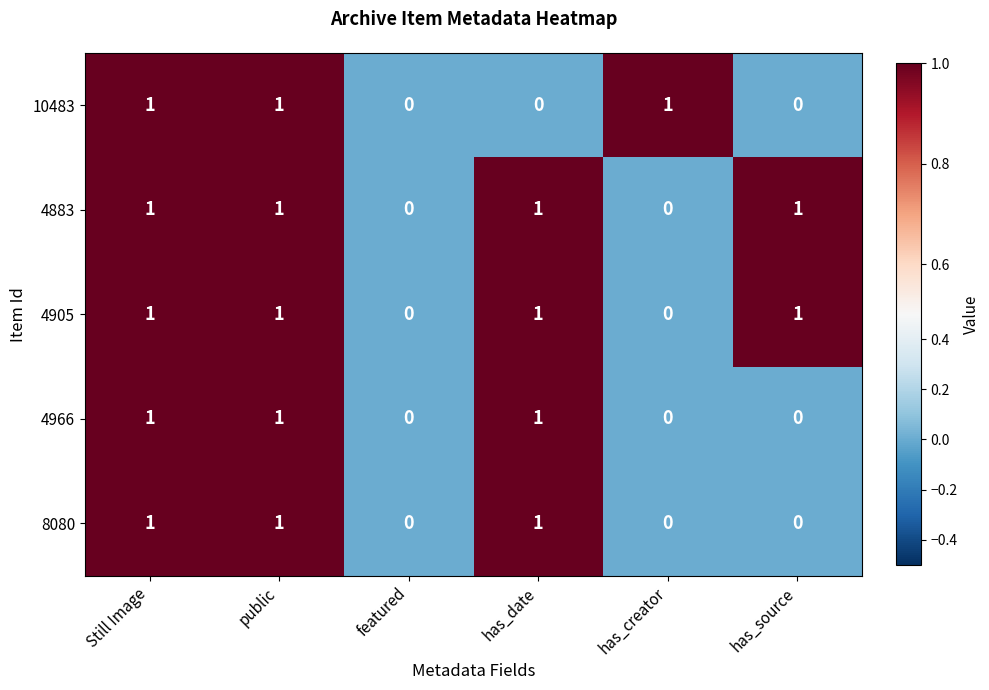

What is the total value across all series at public?

5